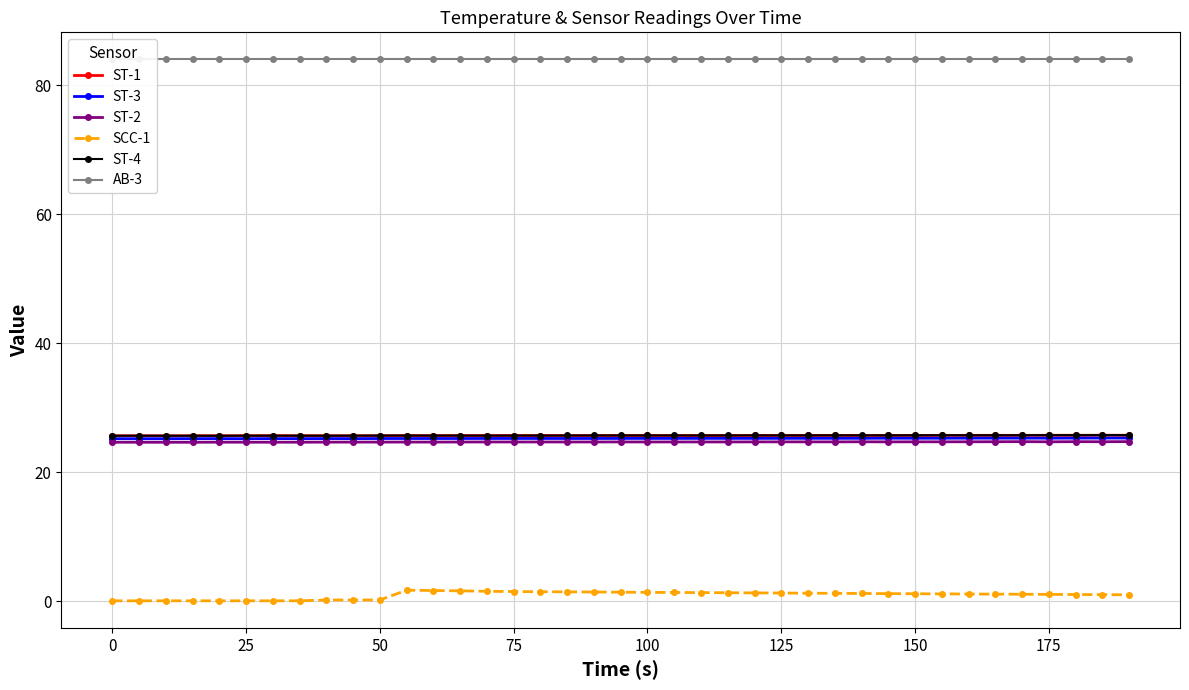

True or false: ST-1 and ST-3 cross at least once.

False